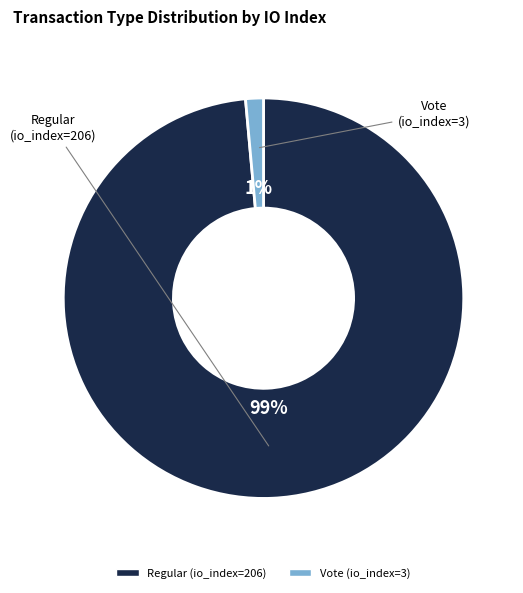

To the nearest percent, what percentage of the pie is Regular (io_index=206)?

99%